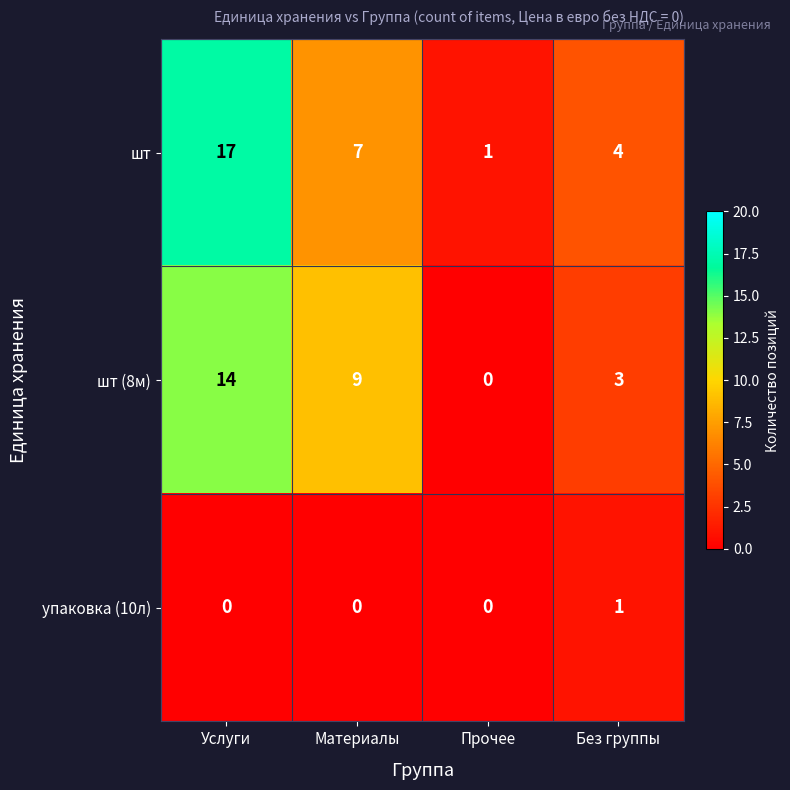

Reading left to right, transcribe all the data shown in this chart.

шт: Услуги=17	Материалы=7	Прочее=1	Без группы=4
шт (8м): Услуги=14	Материалы=9	Прочее=0	Без группы=3
упаковка (10л): Услуги=0	Материалы=0	Прочее=0	Без группы=1